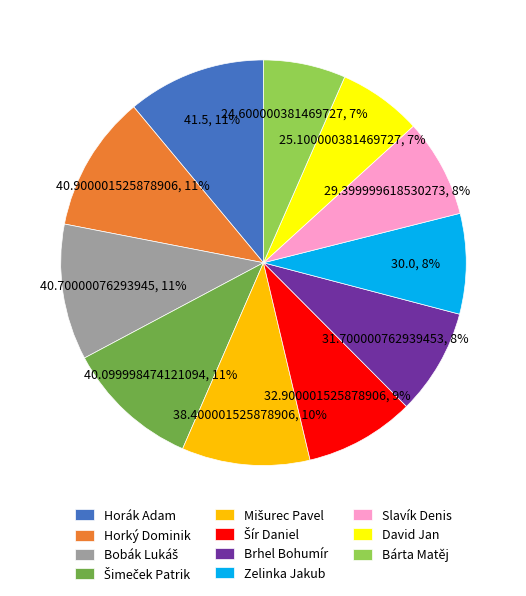

Is the sum of Zelinka Jakub and Horák Adam greater than half?

No